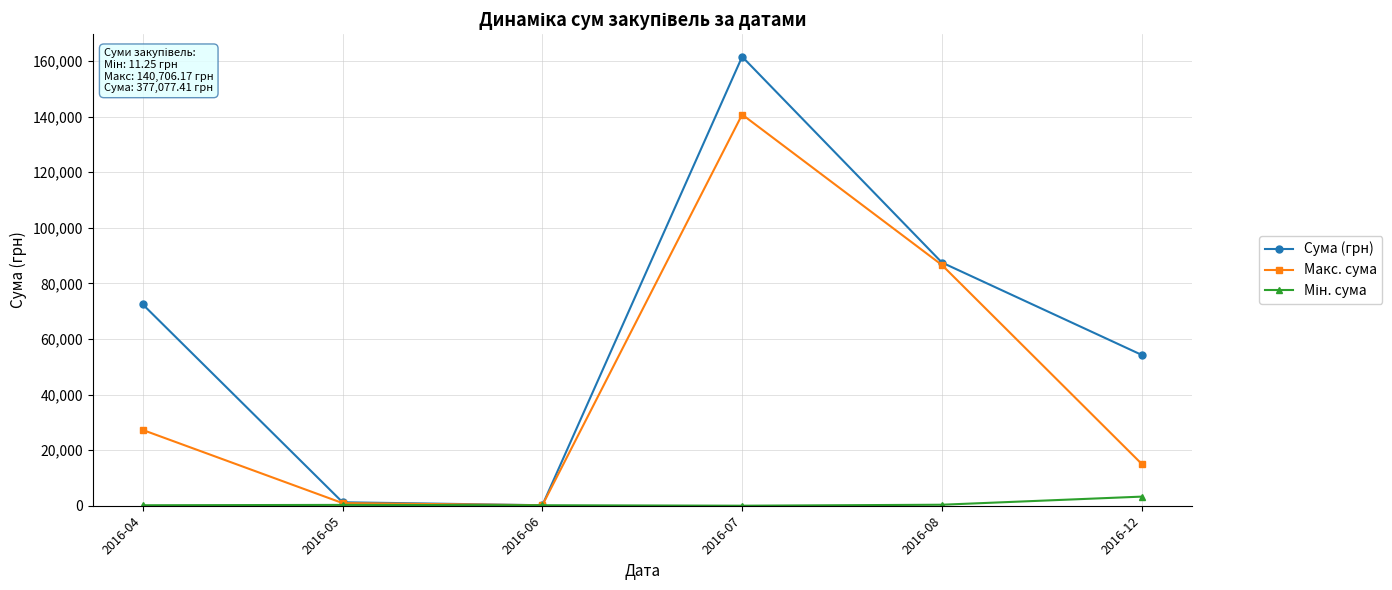

Is this an area chart (filled region under the line)?

No